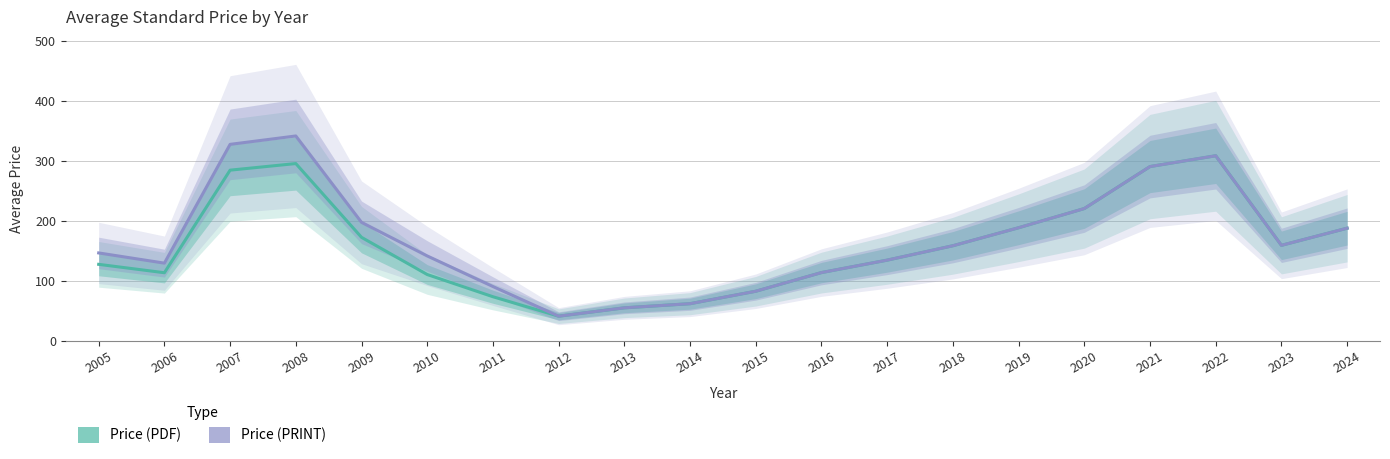

What is the difference between the maximum and minimum values in the Price (PRINT) series?

300.4